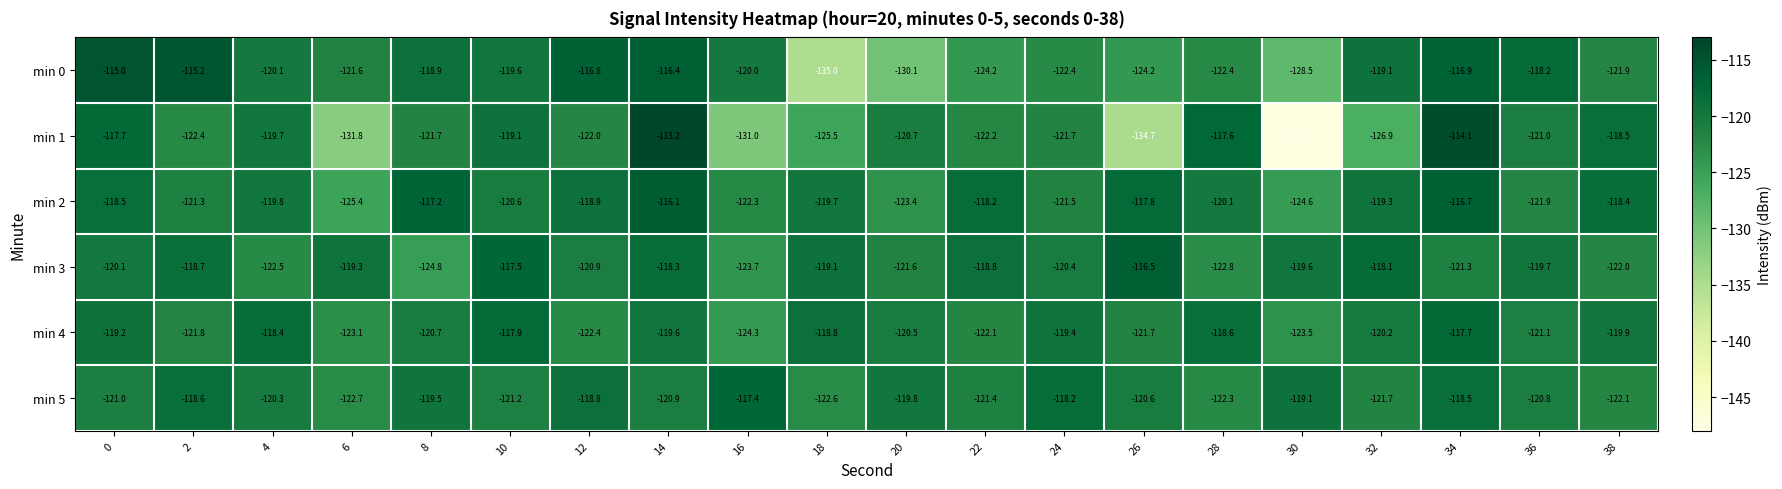

What is the approximate value of min 5 at 28?

-122.3